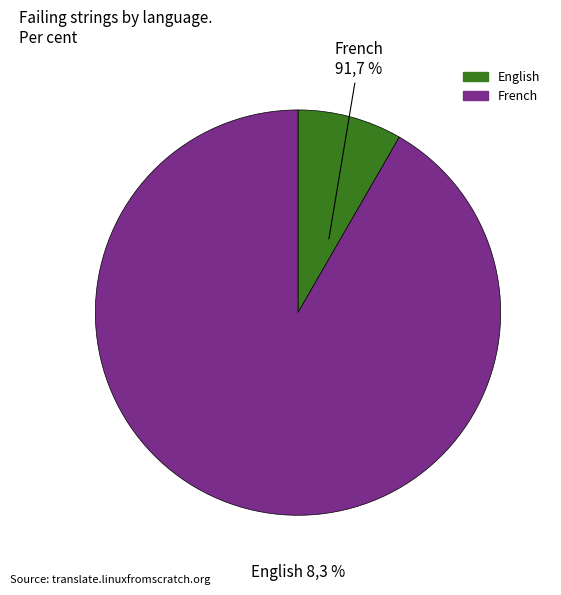

What percentage is the French slice, to the nearest percent?

92%